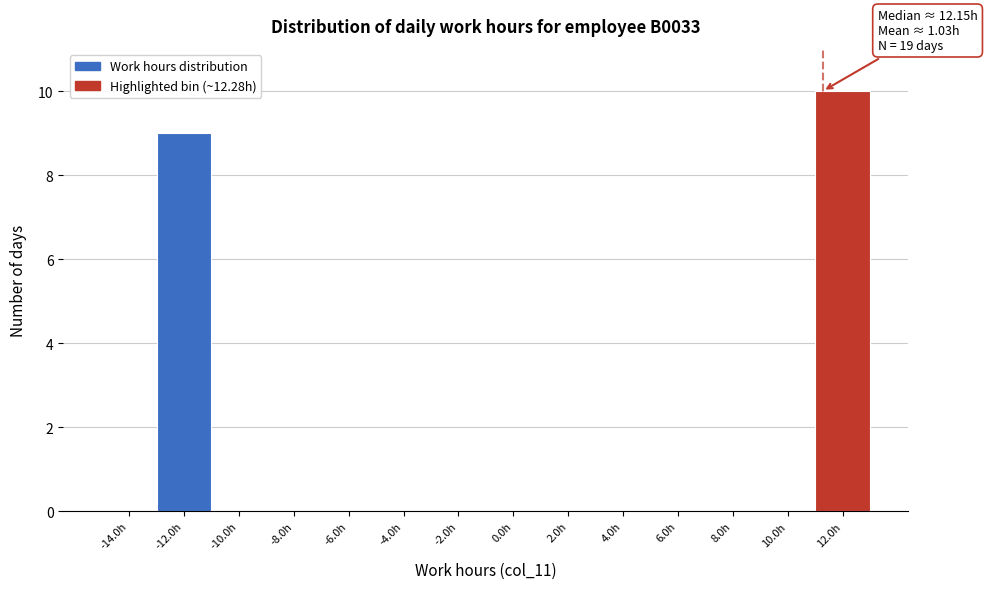

Reading right to left, list all the values displayed in this chart.

12.0h=10	10.0h=0	8.0h=0	6.0h=0	4.0h=0	2.0h=0	0.0h=0	-2.0h=0	-4.0h=0	-6.0h=0	-8.0h=0	-10.0h=0	-12.0h=9	-14.0h=0